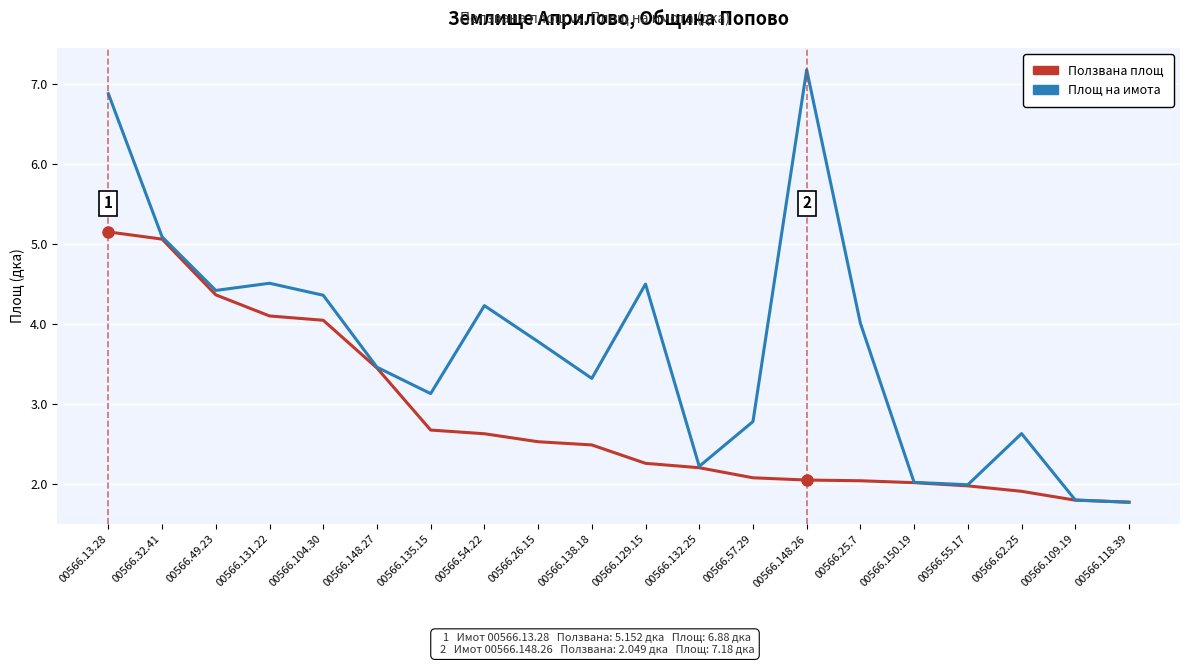

Which series has the largest range (max minus min)?

Площ на имота